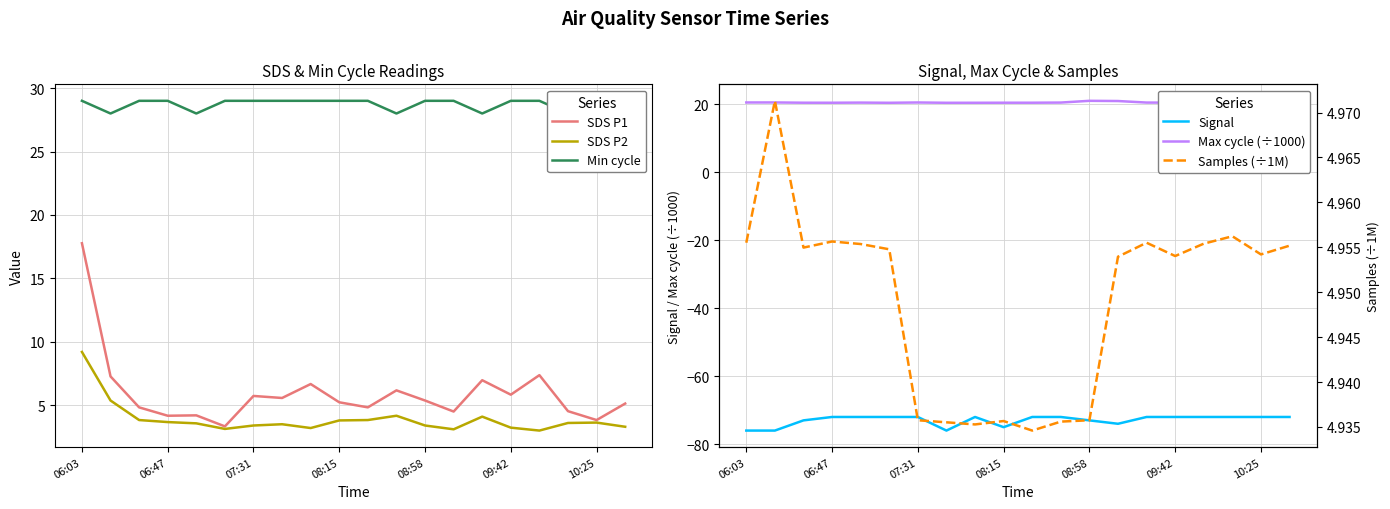

What is the highest value of the SDS P1 series?

17.8